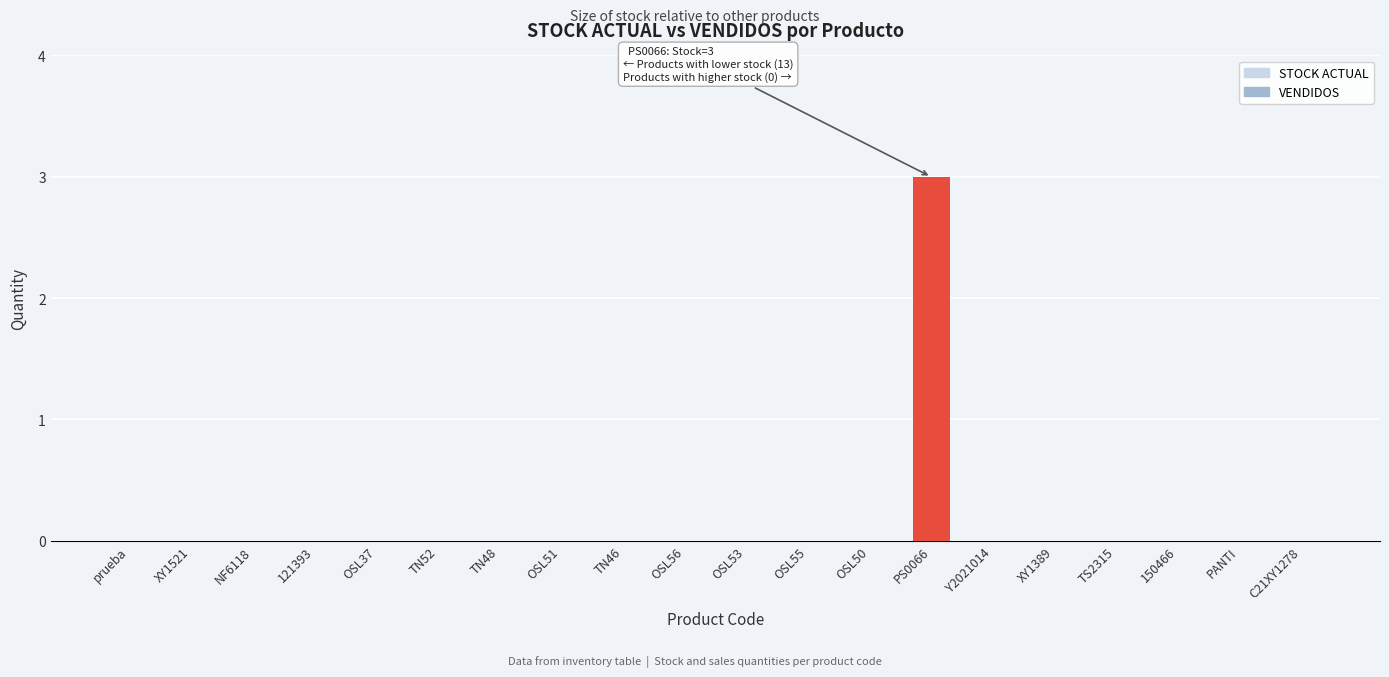

What is the maximum value shown in the chart?

3